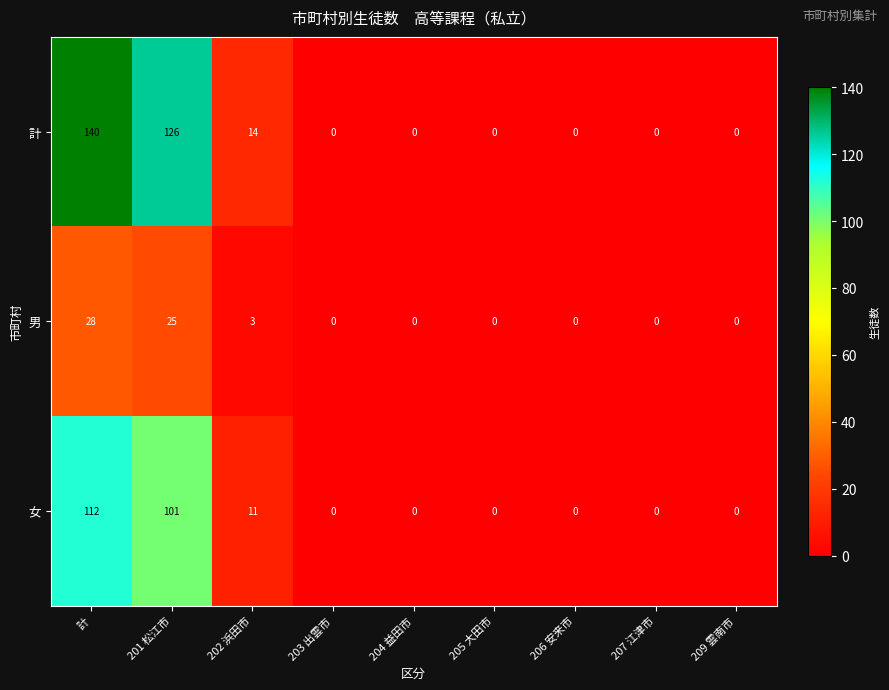

At which category does the chart reach its peak across all series?

計